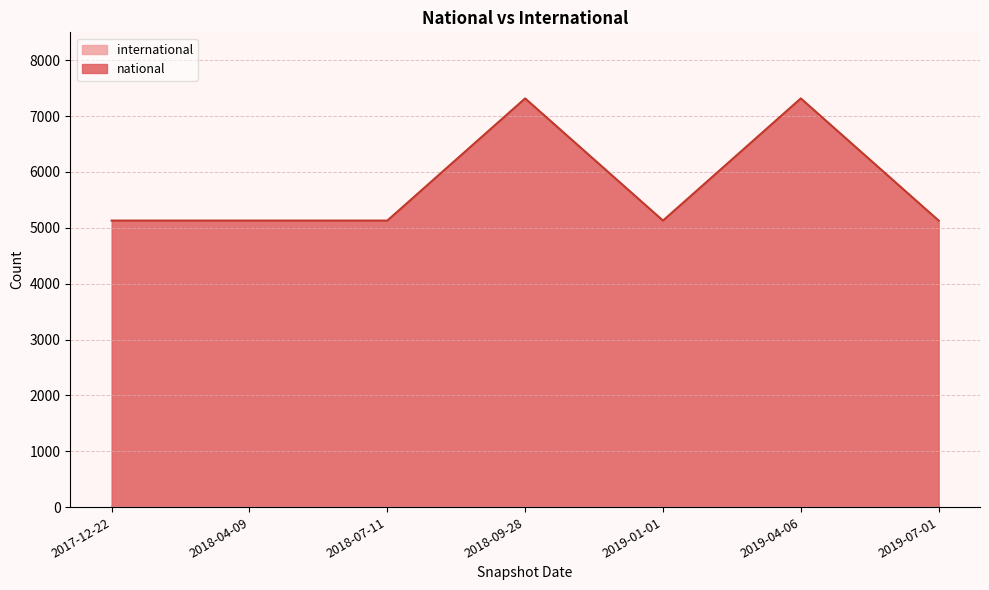

Read the value at 2017-12-22, to the nearest 50.

5150